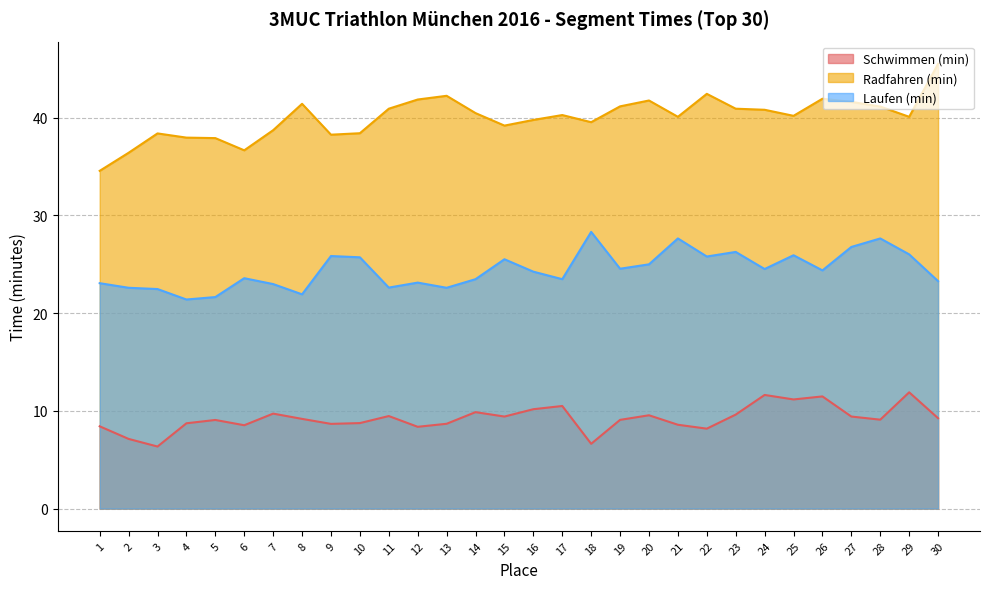

At which category does Radfahren (min) reach its first local valley?

6